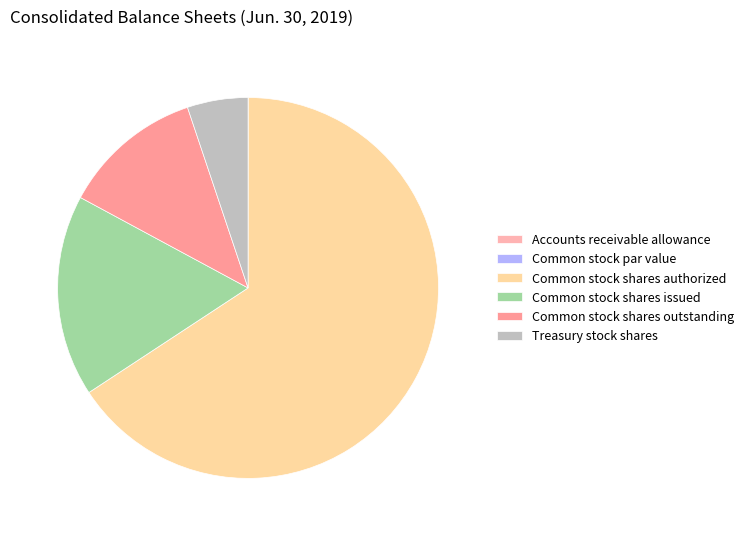

What is the majority slice?

Common stock shares authorized